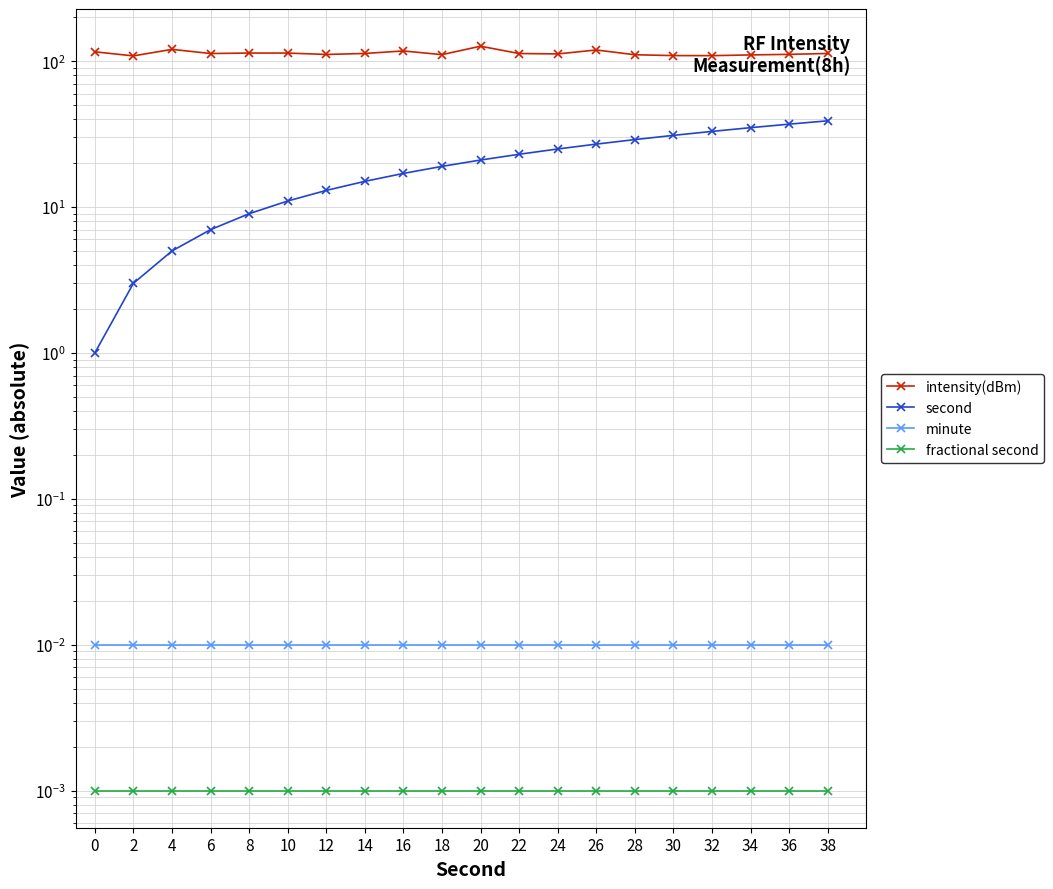

At 34, list the series in order from smallest to largest.

fractional second, minute, second, intensity(dBm)